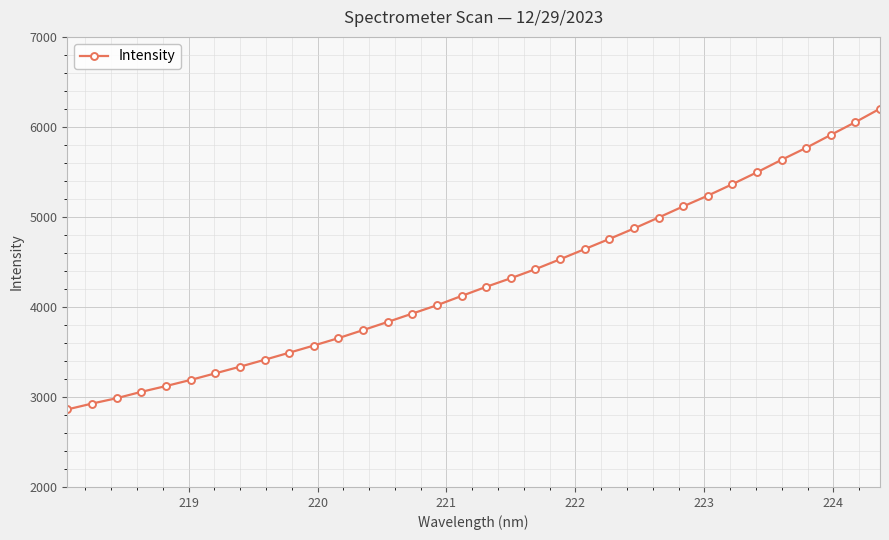

What is the smallest value displayed?

2861.4